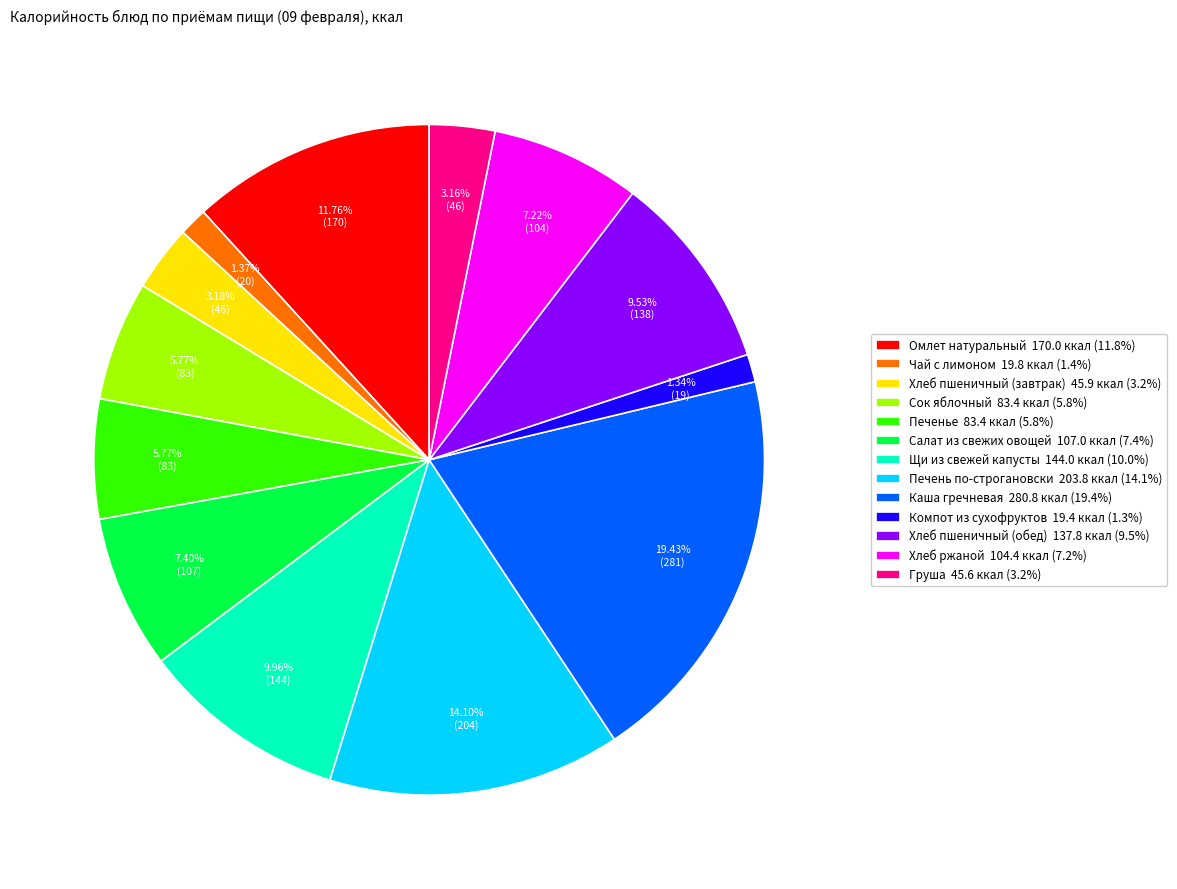

Does Чай с лимоном account for over 50% of the chart?

No